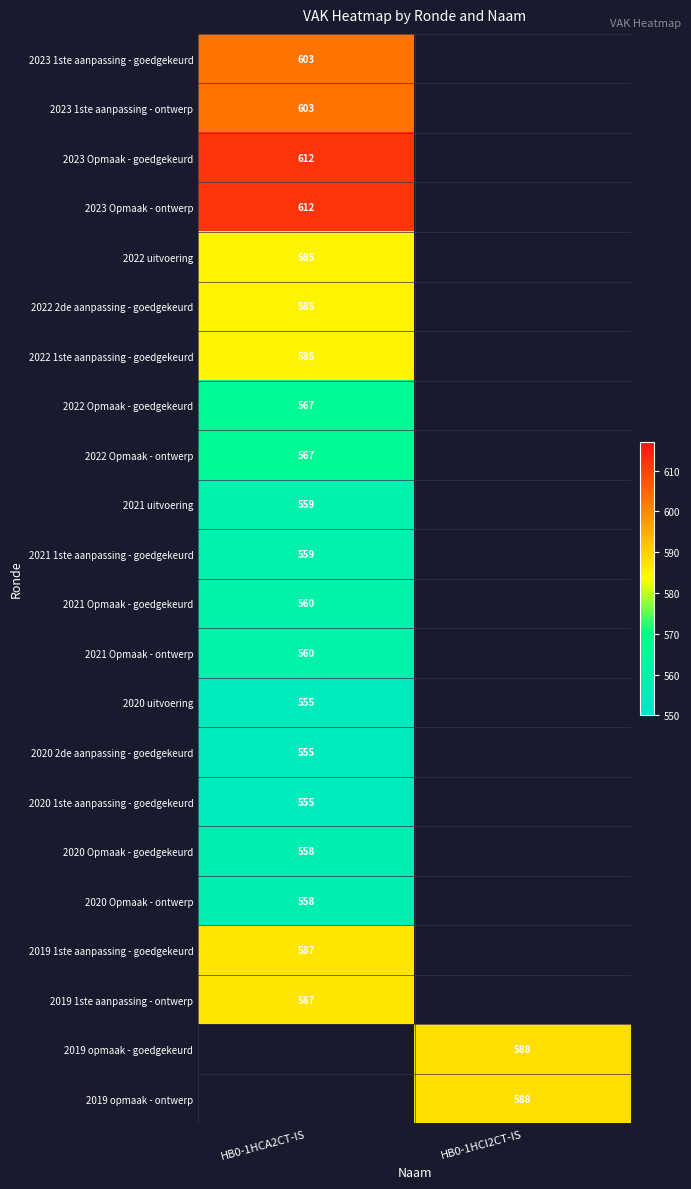

The value of 2023 1ste aanpassing - ontwerp at HB0-1HCA2CT-IS is 296. True or false?

False